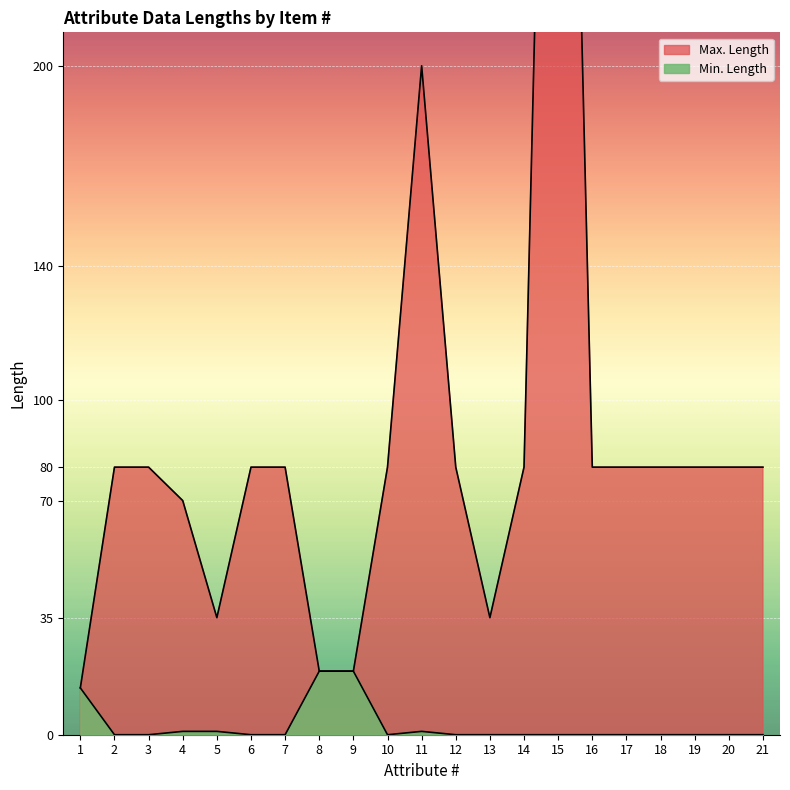

At which category is the sum across all series the highest?

15